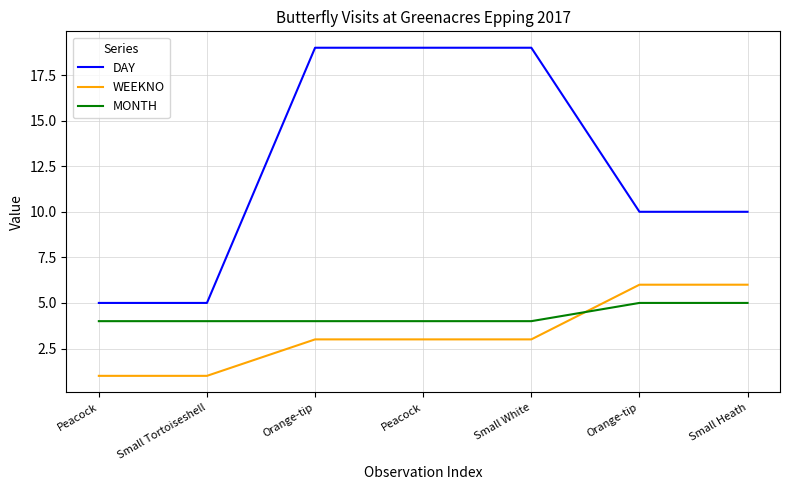

How many lines are shown in the chart?

3